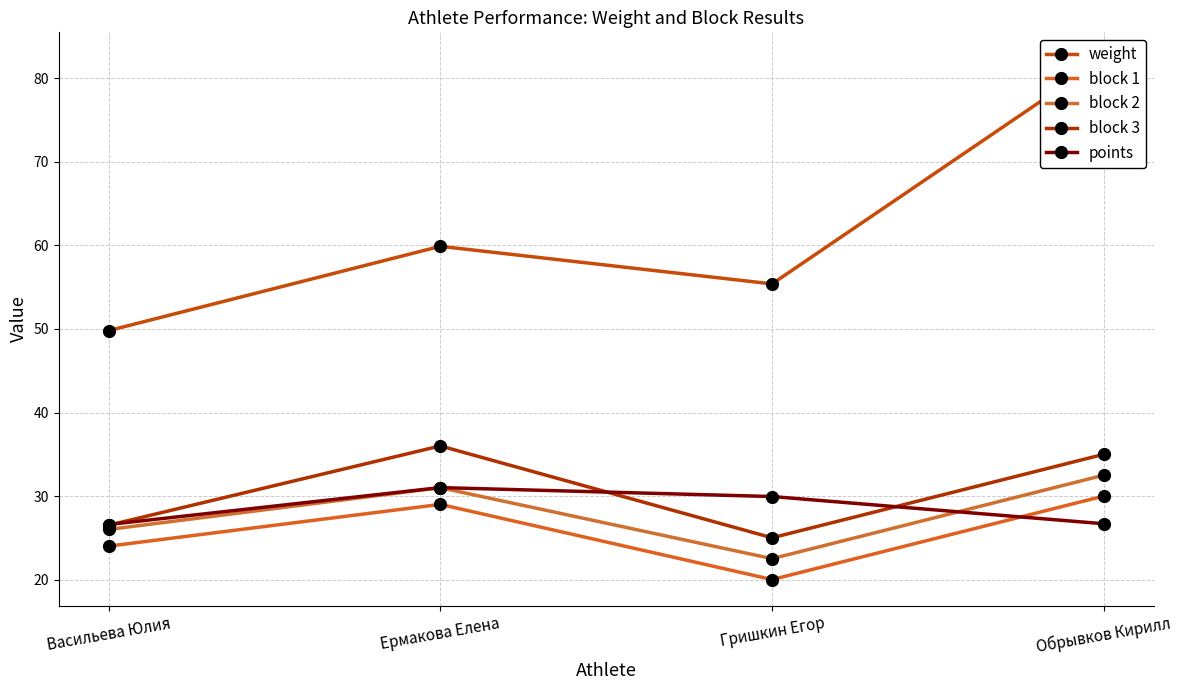

Reading right to left, extract all data points from this chart.

weight: 82.4	55.4	59.9	49.8
block 1: 30.0	20.0	29.0	24.0
block 2: 32.5	22.5	31.0	26.0
block 3: 35.0	25.0	36.0	26.5
points: 26.7	29.9	31.0	26.6